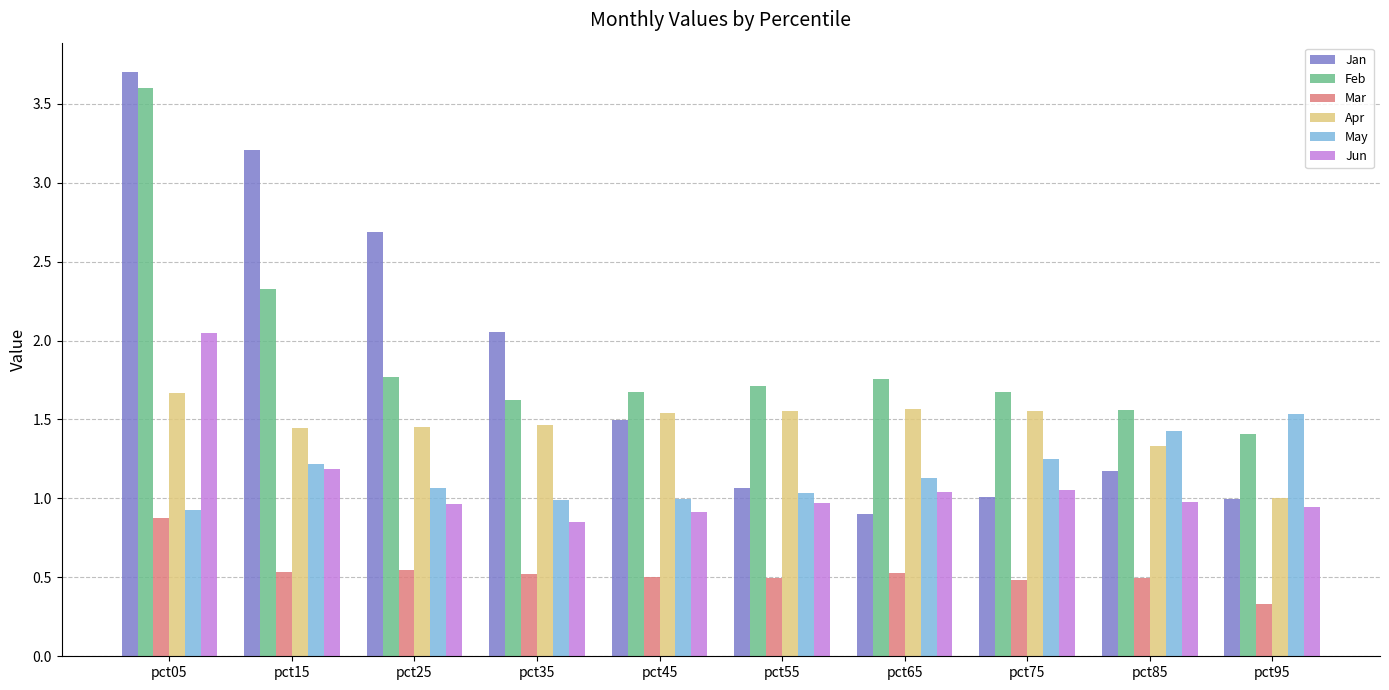

Is it true that Feb equals 2.4 at pct85?

False